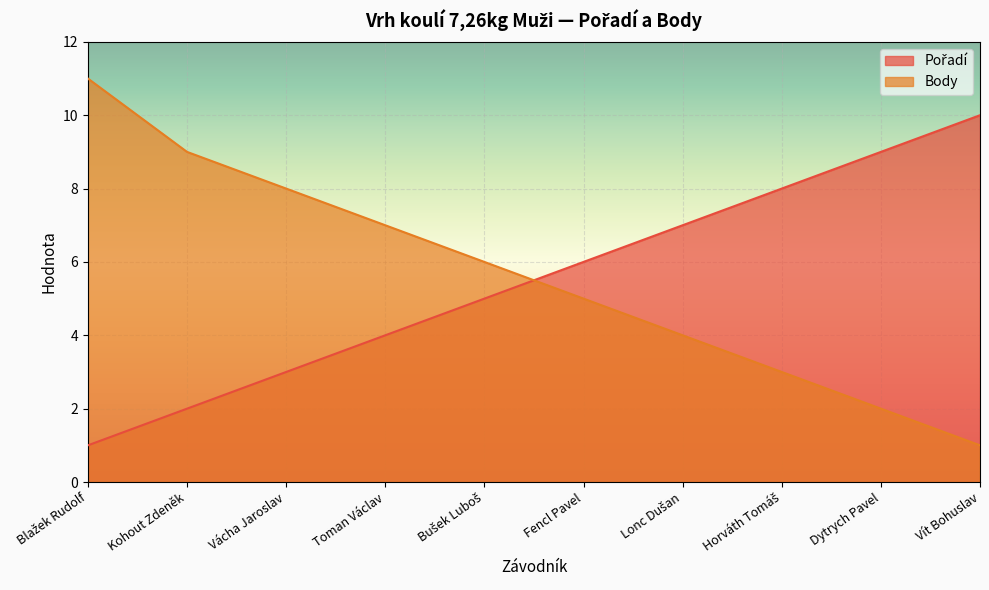

Which category has the lowest value across all series?

Blažek Rudolf